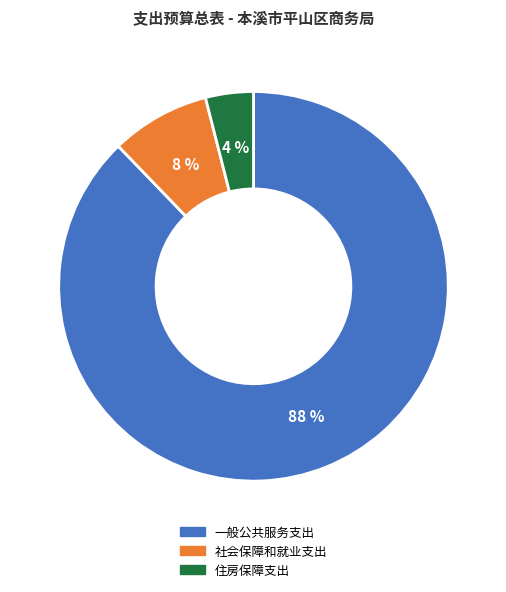

To the nearest percent, what is the difference between the 住房保障支出 and 一般公共服务支出 slice percentages?

84%